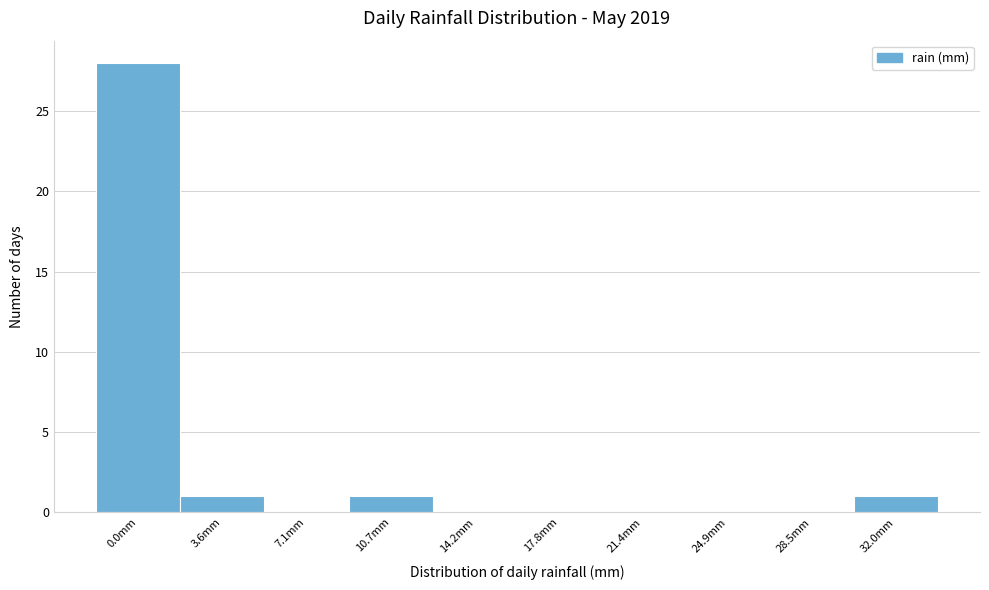

Reading left to right, extract all data points from this chart.

0.0mm=28	3.6mm=1	7.1mm=0	10.7mm=1	14.2mm=0	17.8mm=0	21.4mm=0	24.9mm=0	28.5mm=0	32.0mm=1